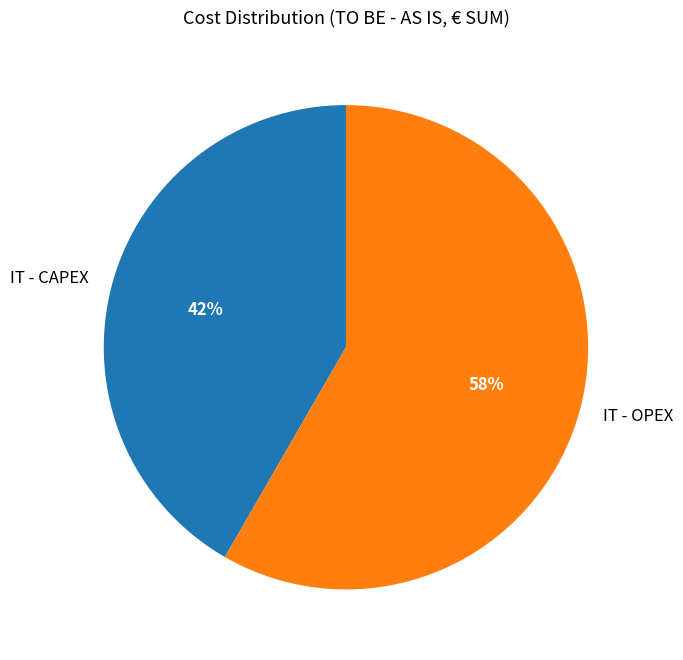

Is there a majority slice in this chart?

Yes